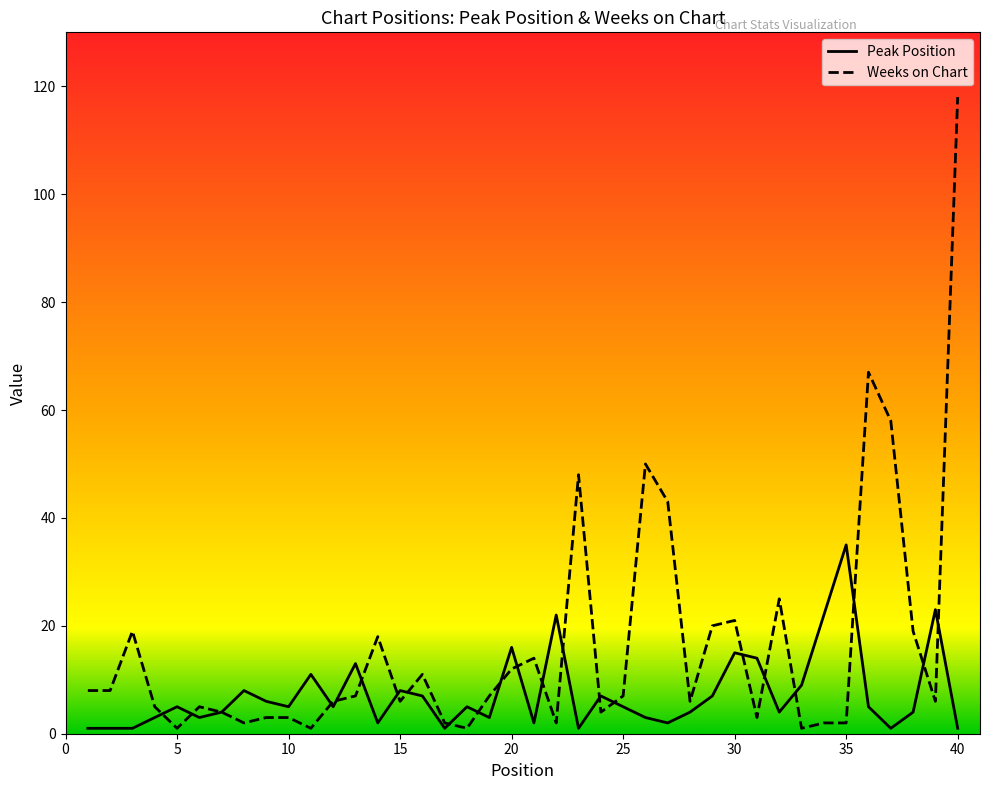

Rank the series by their average value, from lowest to highest.

Peak Position, Weeks on Chart